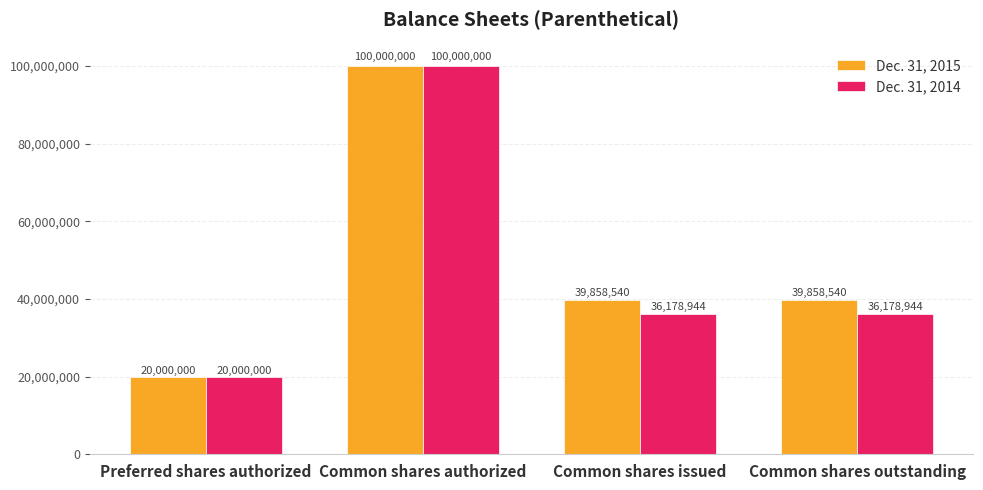

The value of Dec. 31, 2014 at Preferred shares authorized is 20000000. True or false?

True